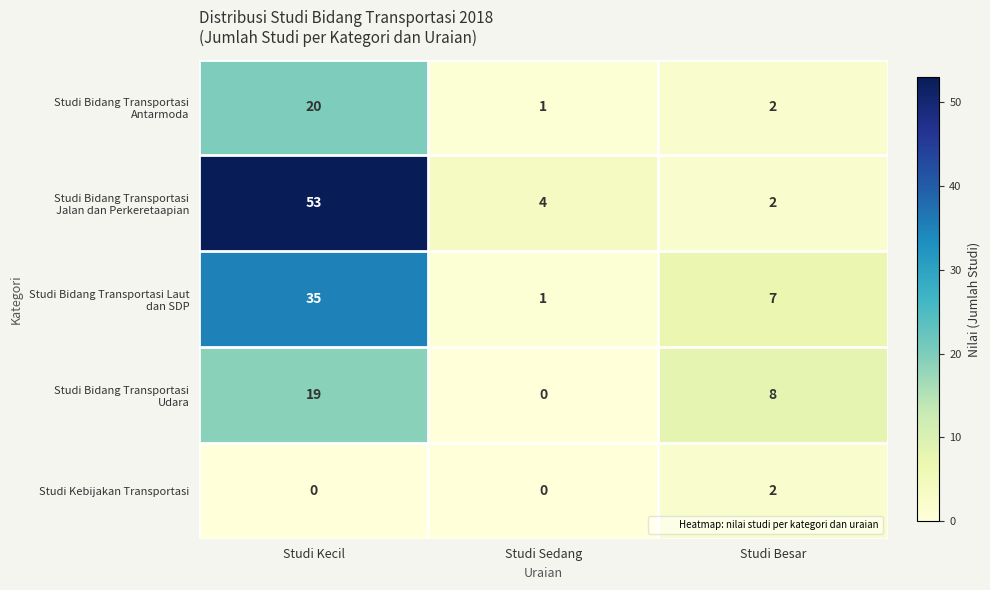

What is the greatest value displayed?

53